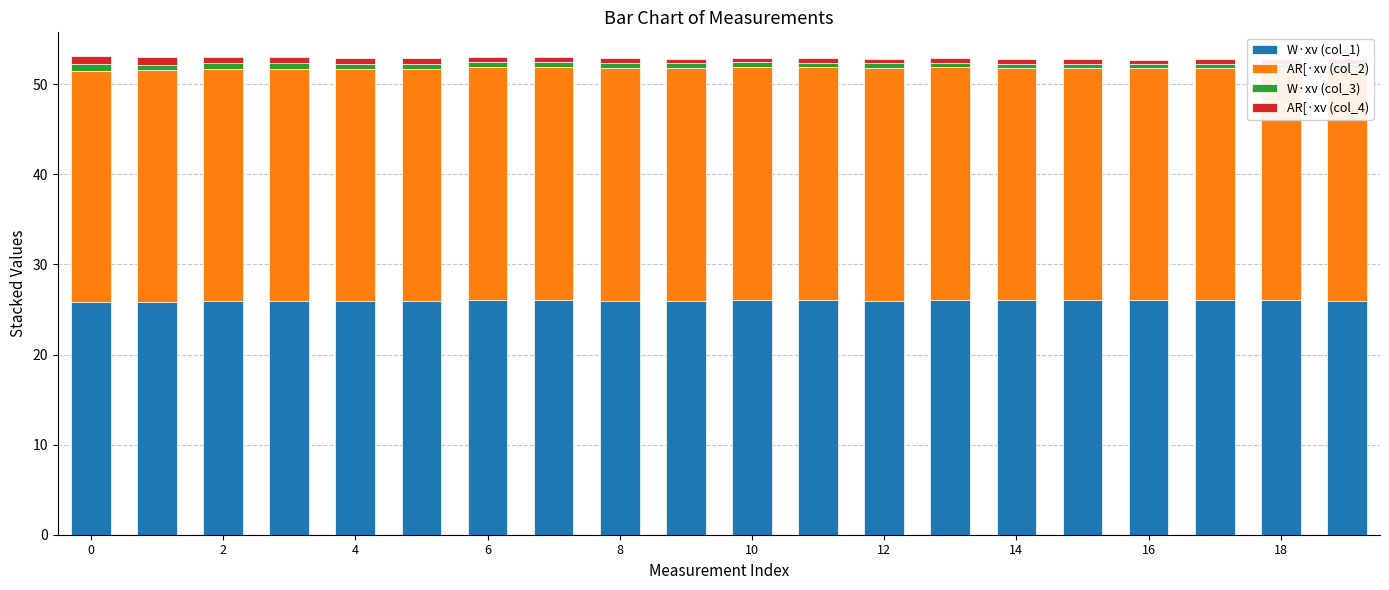

How many groups of bars are there?

20